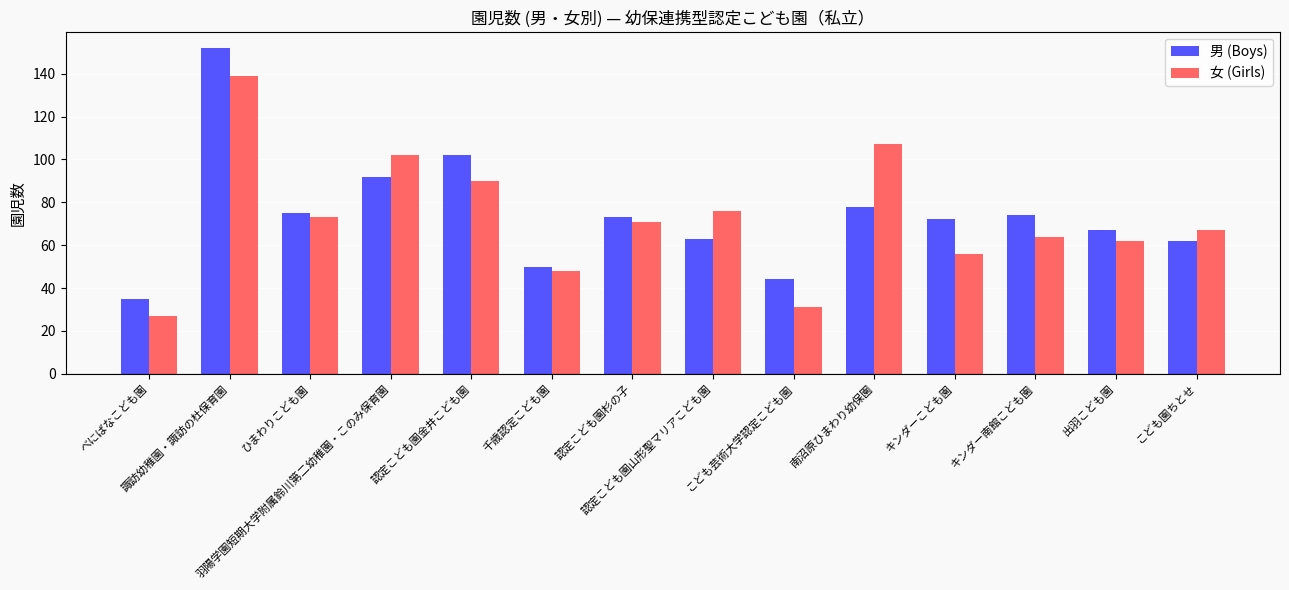

What is the label of the 11th bar from the left?

キンダーこども園